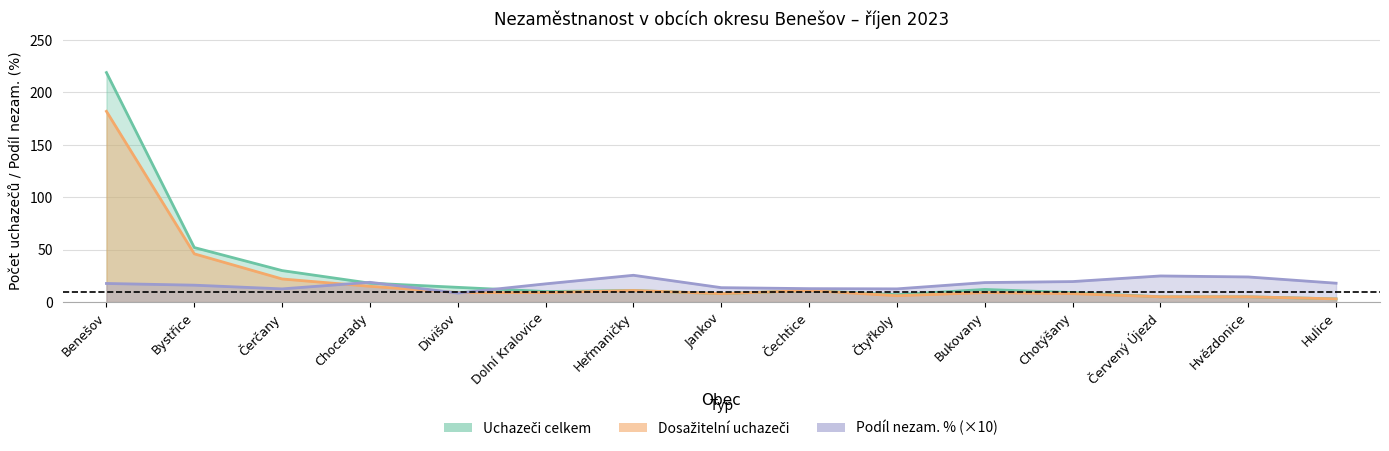

Rank the series at Chotýšany from lowest to highest value.

Dosažitelní uchazeči, Uchazeči celkem, Podíl nezam. %